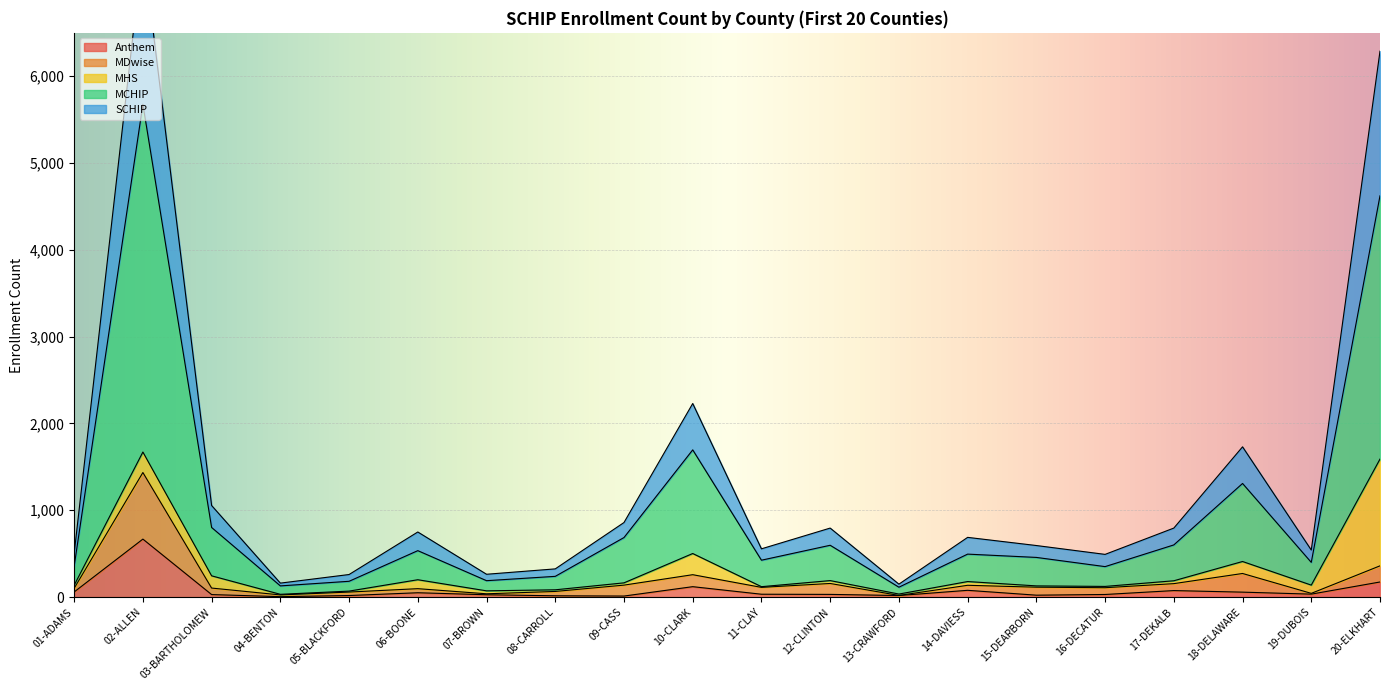

True or false: Anthem and SCHIP intersect in this chart.

False